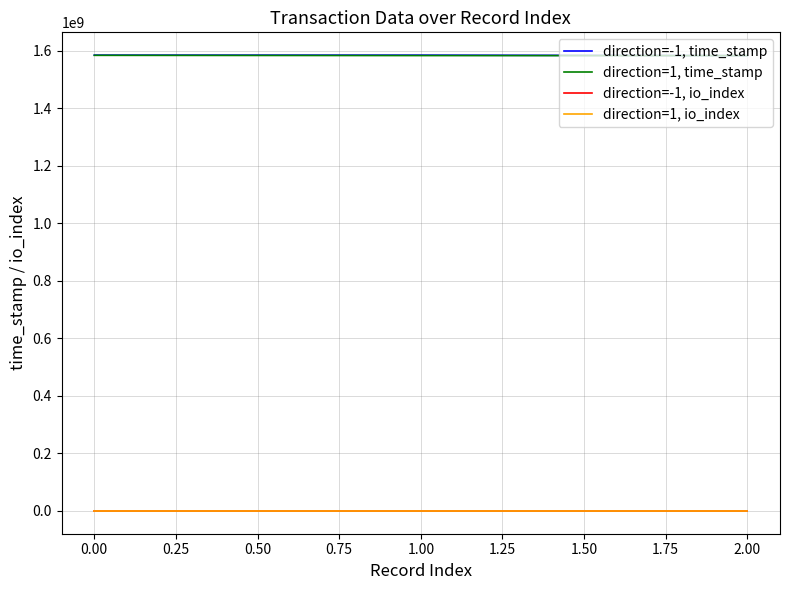

At 0.00, list the series in order from smallest to largest.

direction=1, io_index, direction=-1, io_index, direction=1, time_stamp, direction=-1, time_stamp